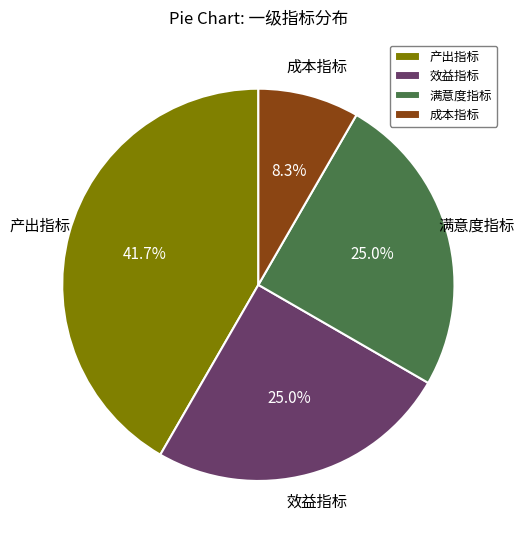

Combined, what portion of the pie is 满意度指标 and 效益指标?

50.0%